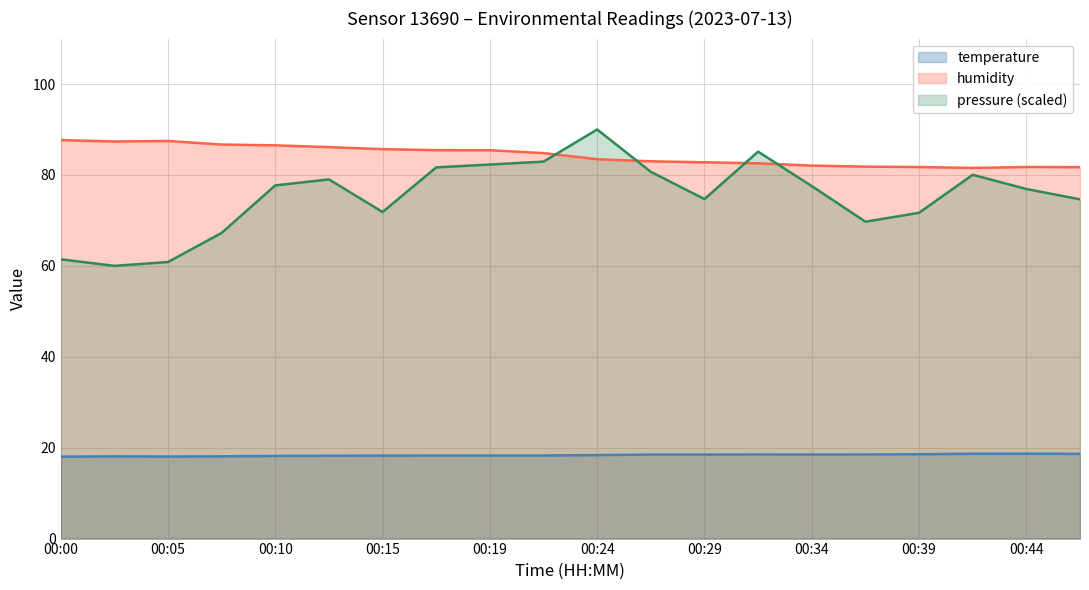

Reading right to left, list all the values displayed in this chart.

temperature: 00:46=18.6	00:44=18.7	00:41=18.7	00:39=18.6	00:36=18.5	00:34=18.5	00:32=18.5	00:29=18.5	00:27=18.5	00:24=18.4	00:22=18.3	00:19=18.3	00:17=18.3	00:15=18.2	00:12=18.2	00:10=18.2	00:07=18.1	00:05=18.1	00:02=18.1	00:00=18.0
humidity: 00:46=81.7	00:44=81.8	00:41=81.5	00:39=81.7	00:36=81.8	00:34=82.0	00:32=82.6	00:29=82.8	00:27=83.0	00:24=83.5	00:22=84.8	00:19=85.4	00:17=85.5	00:15=85.7	00:12=86.1	00:10=86.5	00:07=86.7	00:05=87.5	00:02=87.4	00:00=87.7
pressure_norm: 00:46=74.6	00:44=76.9	00:41=80.0	00:39=71.7	00:36=69.7	00:34=77.6	00:32=85.1	00:29=74.7	00:27=80.7	00:24=90.0	00:22=82.9	00:19=82.3	00:17=81.7	00:15=71.8	00:12=79.0	00:10=77.7	00:07=67.2	00:05=60.8	00:02=60.0	00:00=61.4